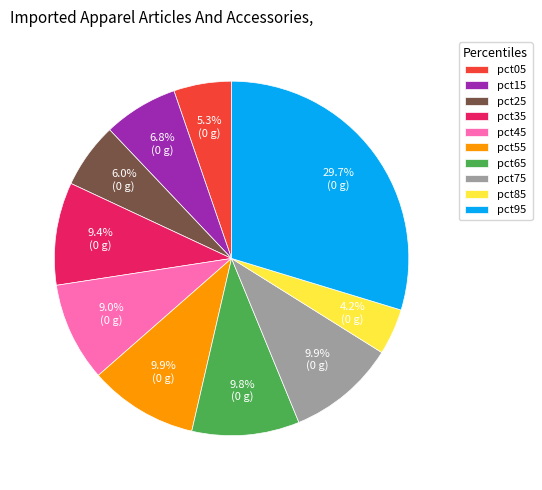

True or false: pct75 accounts for 10% of the total.

True